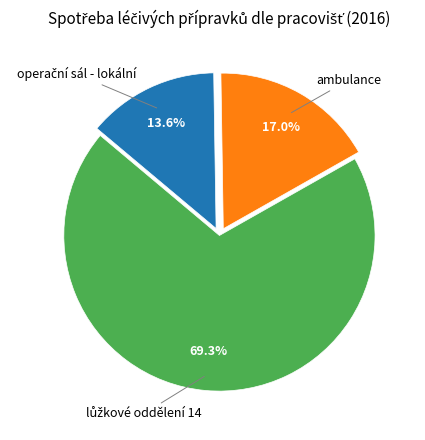

Is there any slice that represents more than half of the pie?

Yes